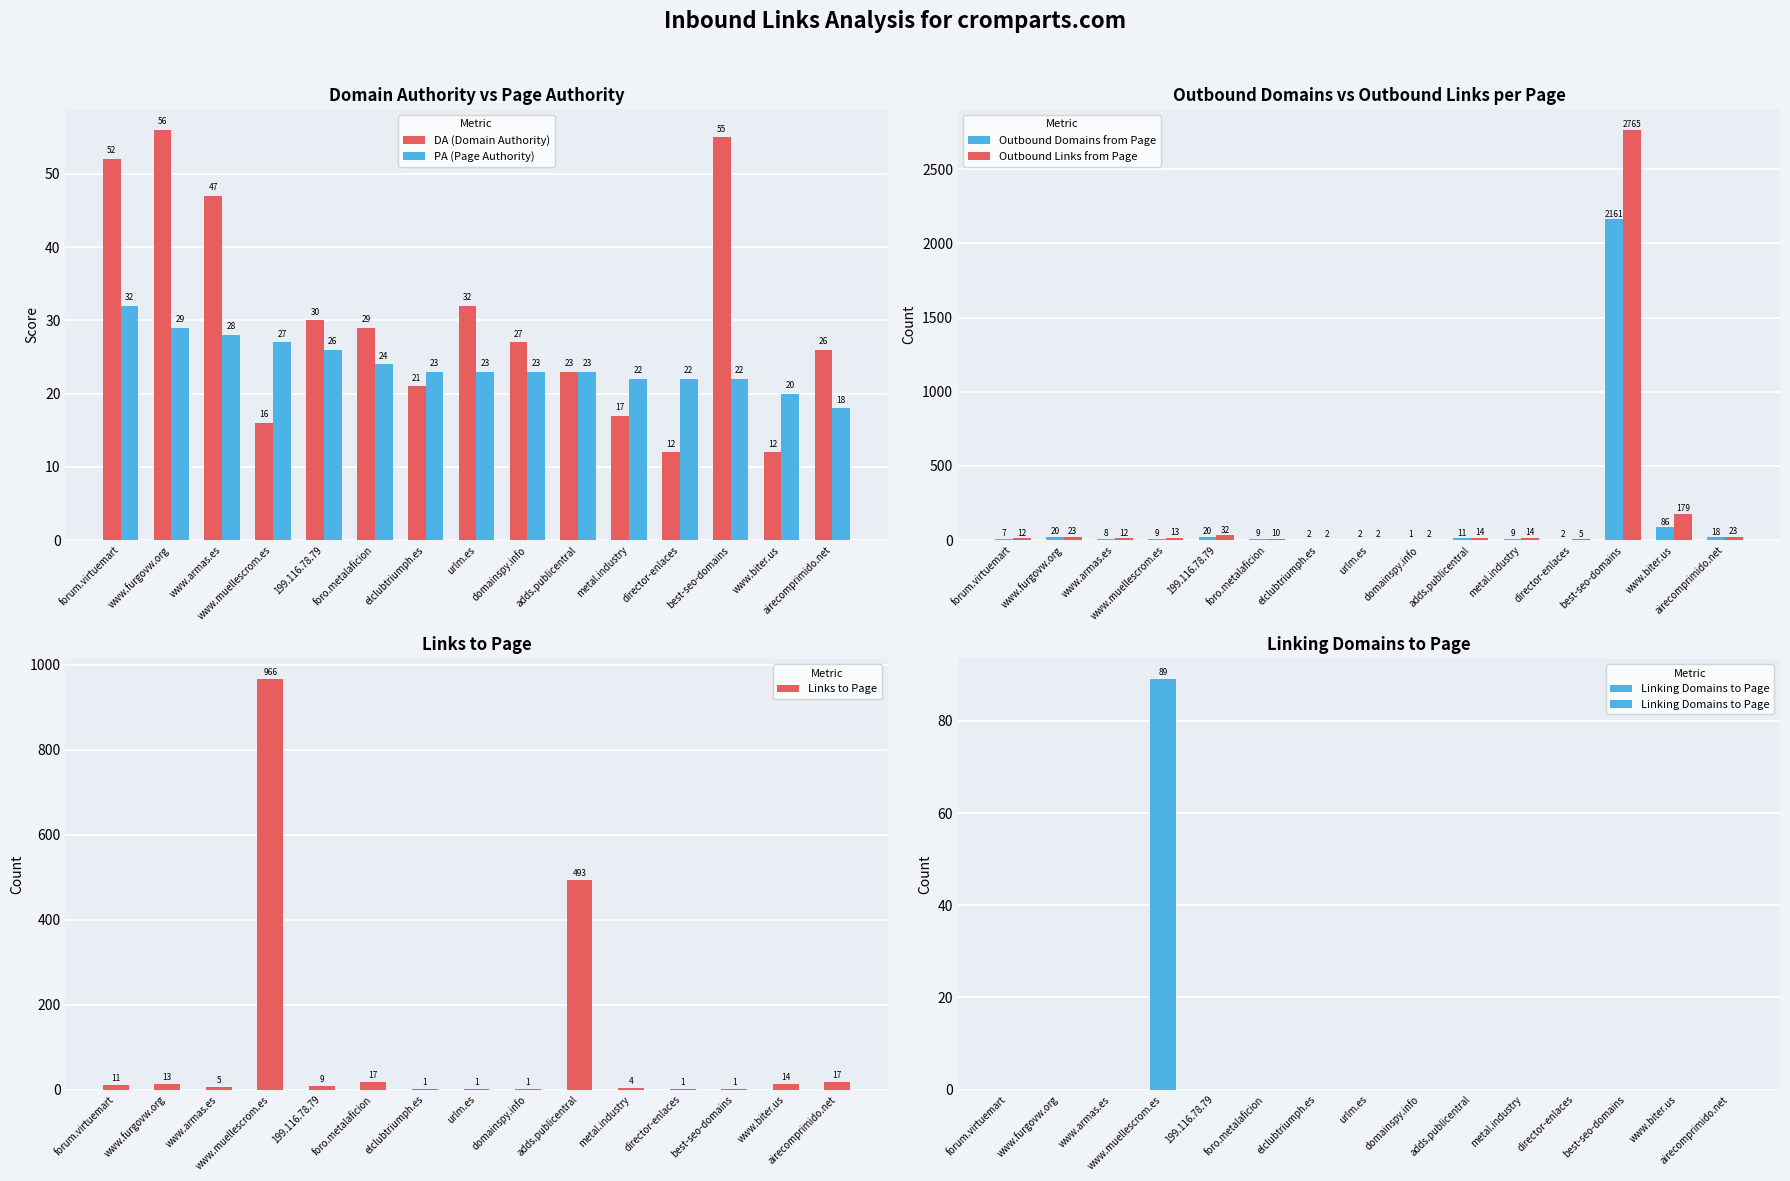

What position from the right is foro.metalaficion?

10